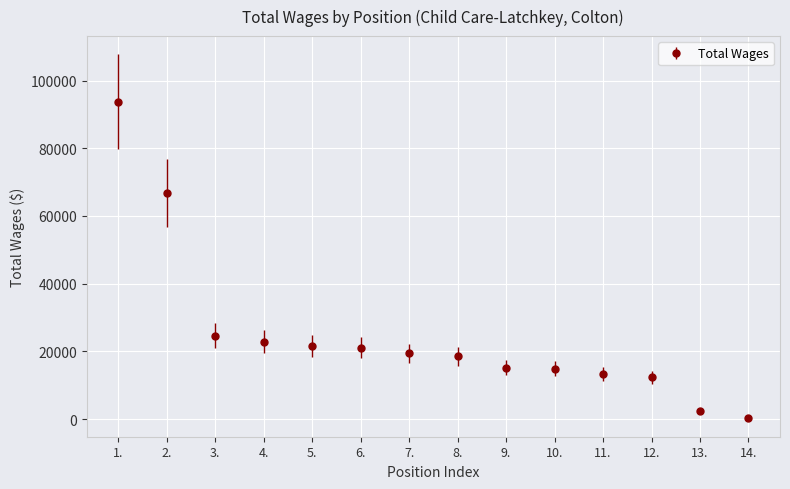

What is the minimum value shown in the chart?

224